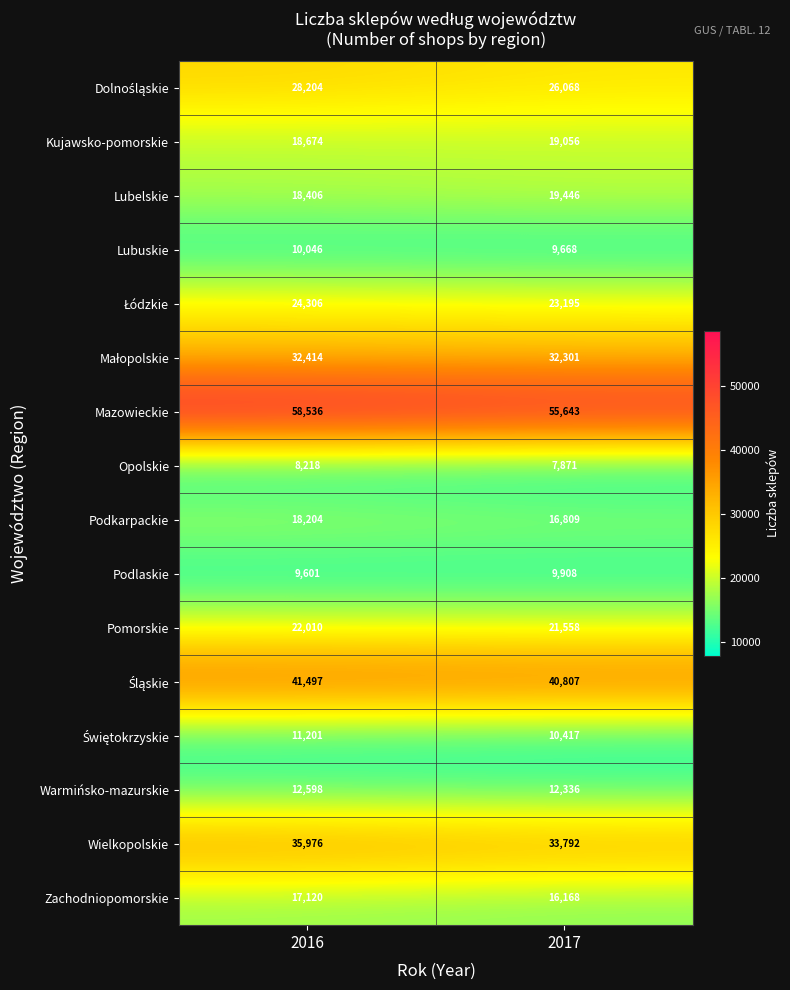

What is the average value of the Zachodniopomorskie series?

16644